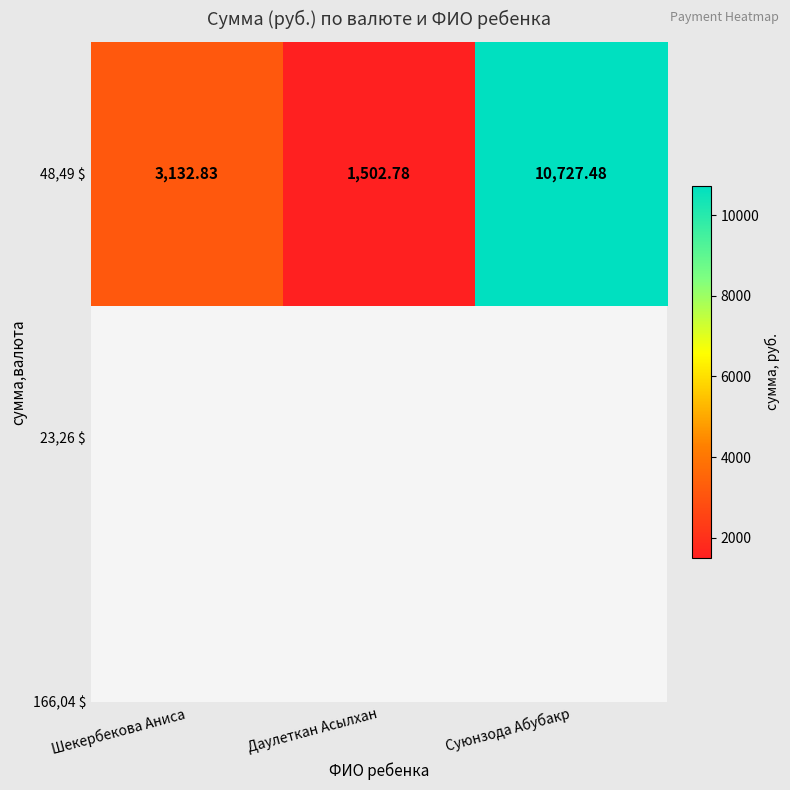

Between Даулеткан Асылхан and Суюнзода Абубакр, which is larger?

Суюнзода Абубакр